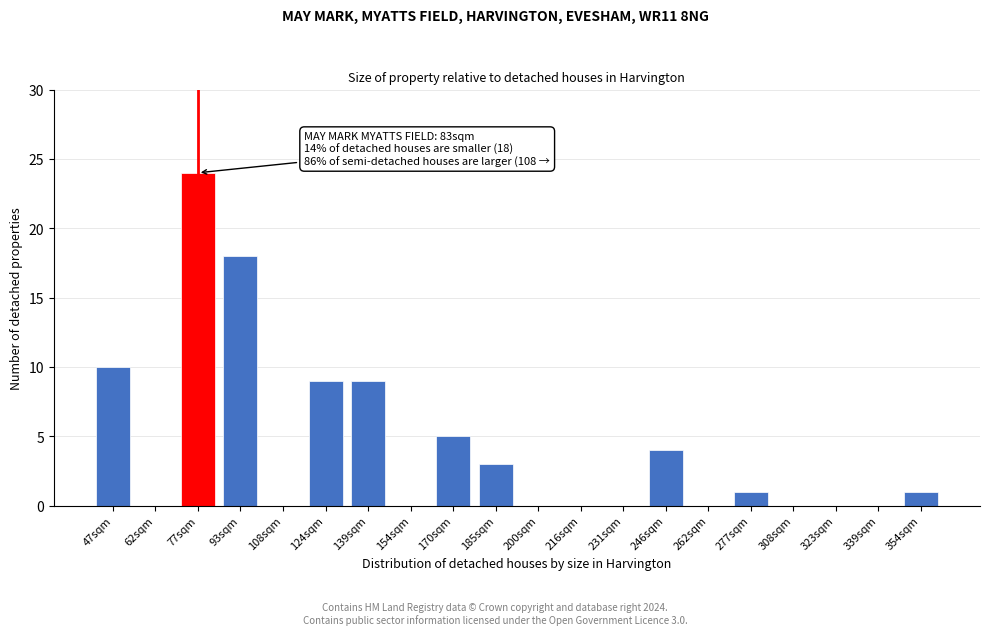

Reading left to right, extract all data points from this chart.

47sqm=10	62sqm=0	77sqm=24	93sqm=18	108sqm=0	124sqm=9	139sqm=9	154sqm=0	170sqm=5	185sqm=3	200sqm=0	216sqm=0	231sqm=0	246sqm=4	262sqm=0	277sqm=1	308sqm=0	323sqm=0	339sqm=0	354sqm=1